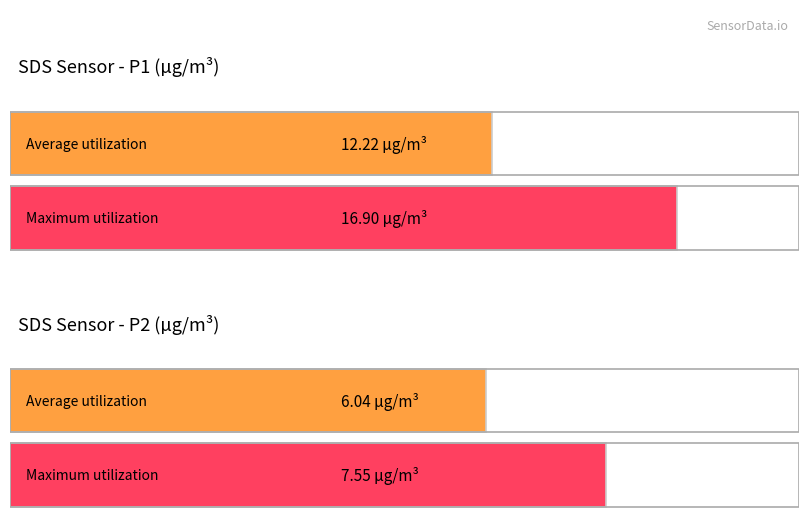

The Maximum utilization series shows 7.5 at SDS_P2. True or false?

True